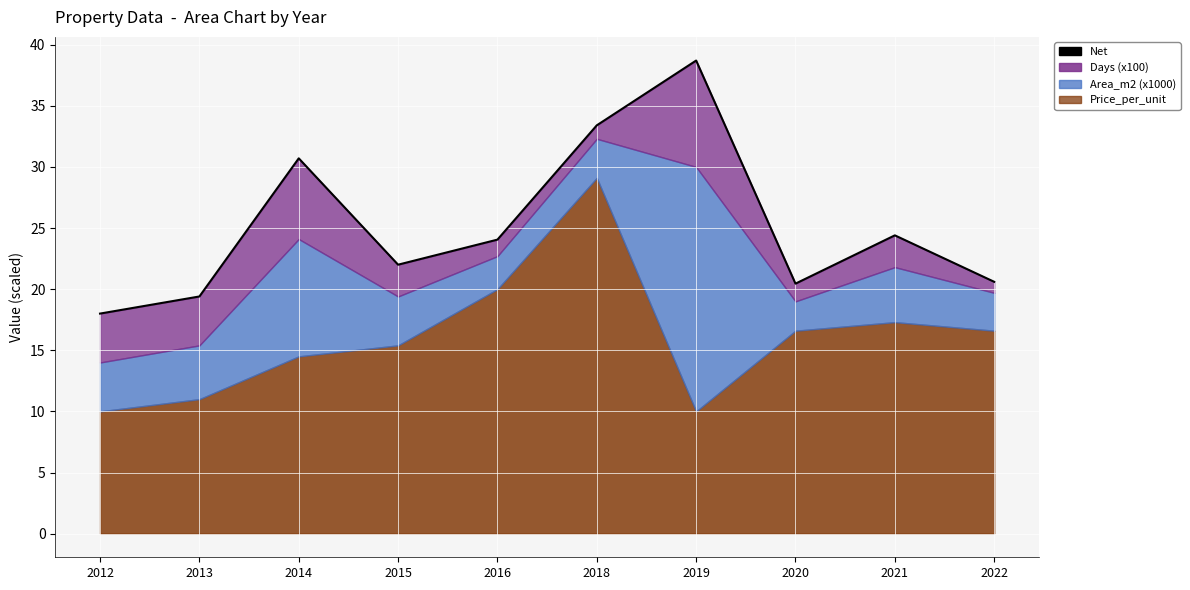

At which label does the data first exceed 24?

2014